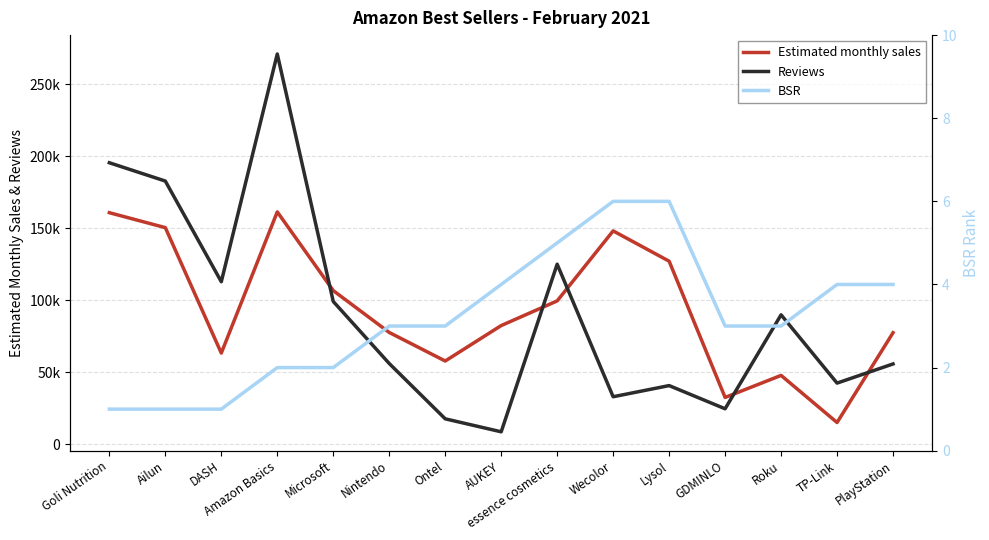

What is the difference between the Reviews values at PlayStation and DASH?

57058